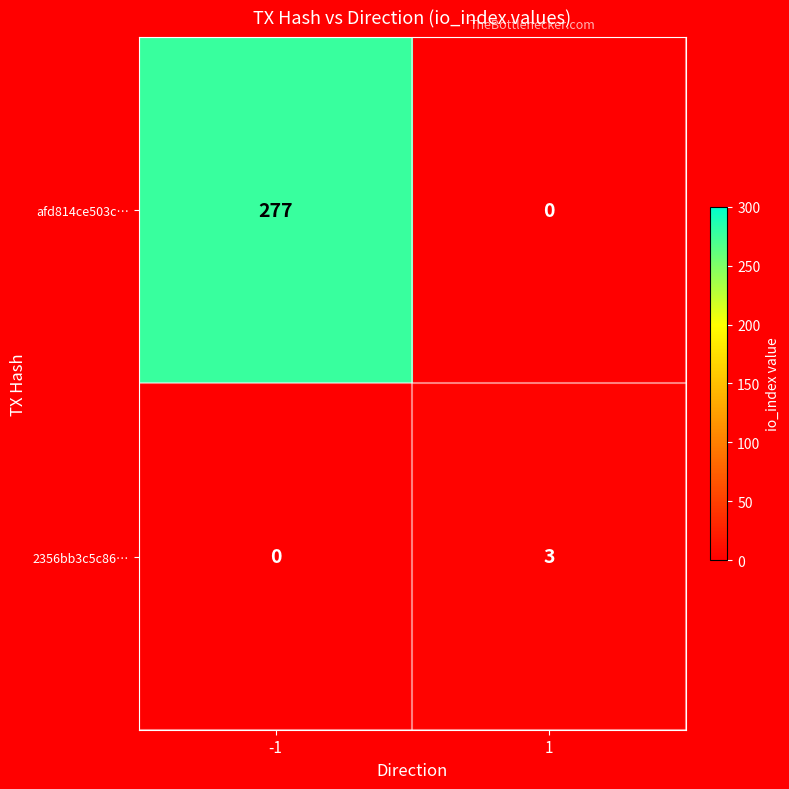

Rank the series by their maximum value, from highest to lowest.

afd814ce503c…, 2356bb3c5c86…